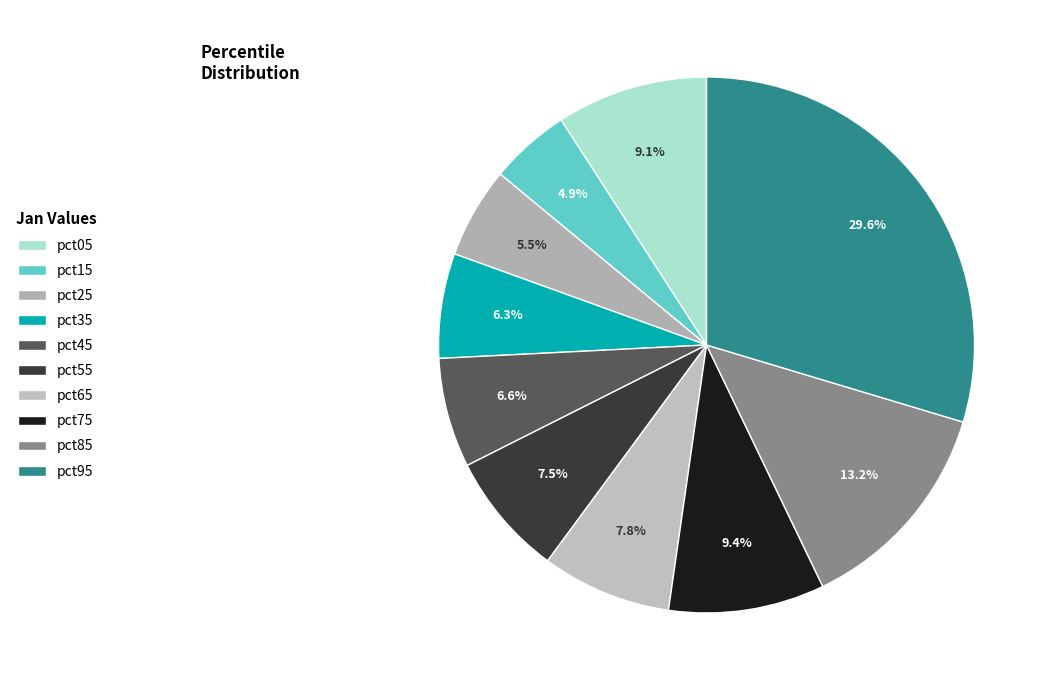

The pct45 slice represents 1% of the pie. True or false?

False